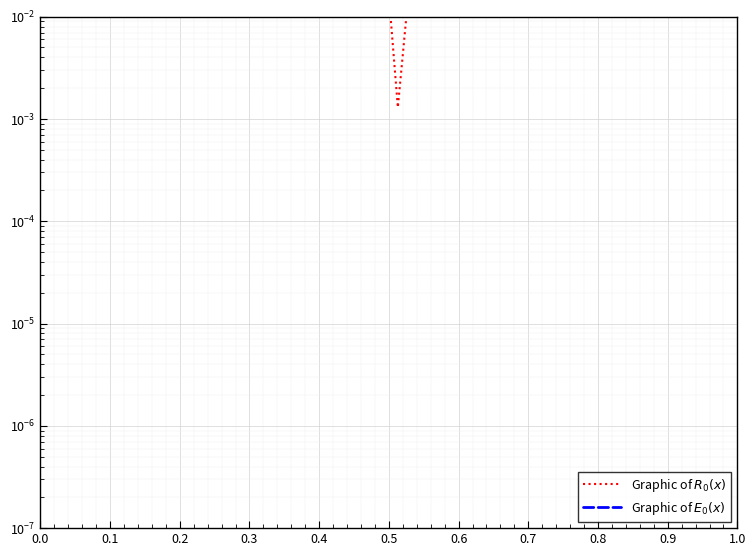

How many lines are shown in the chart?

2